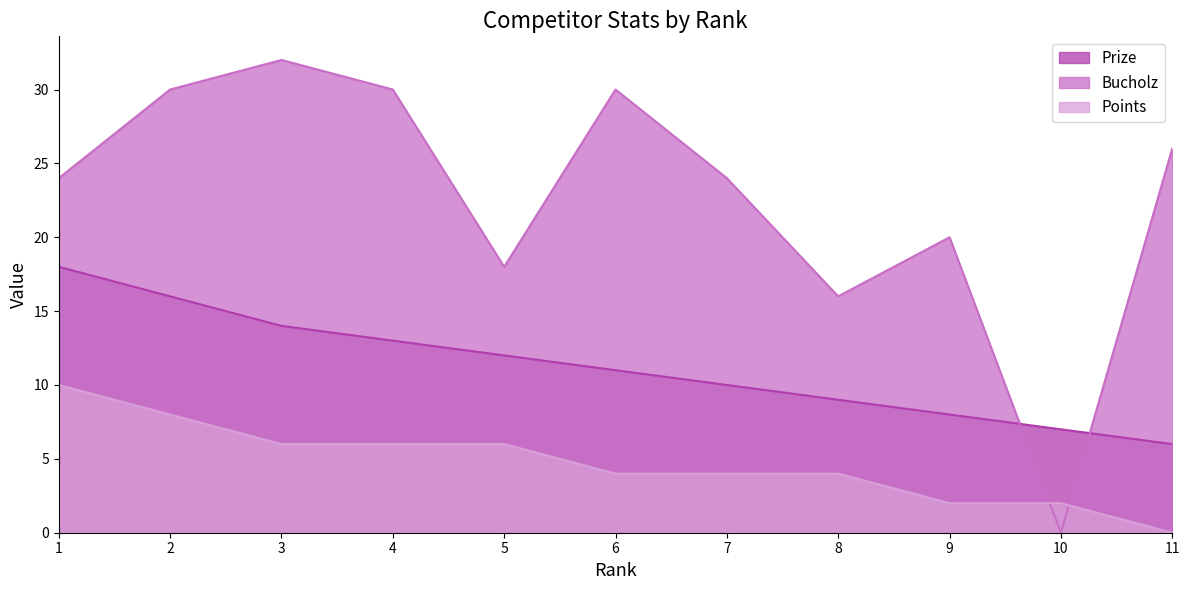

After their last crossing, which series has the higher values: Prize or Bucholz?

Bucholz